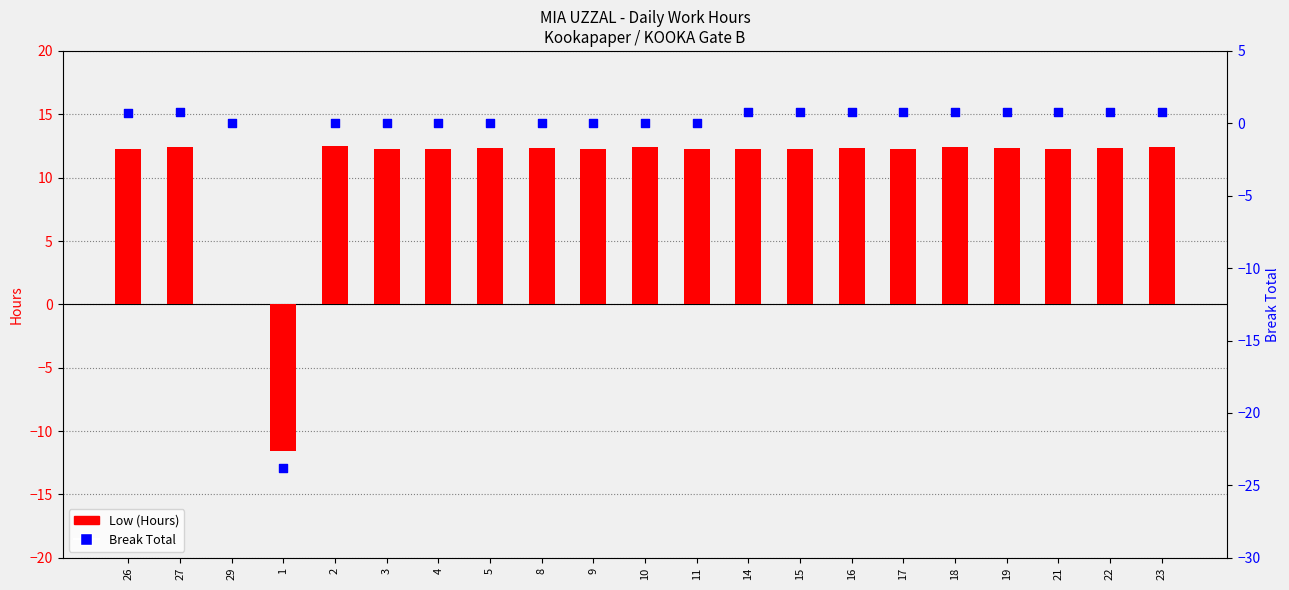

At how many categories does at least one series exceed -10?

20